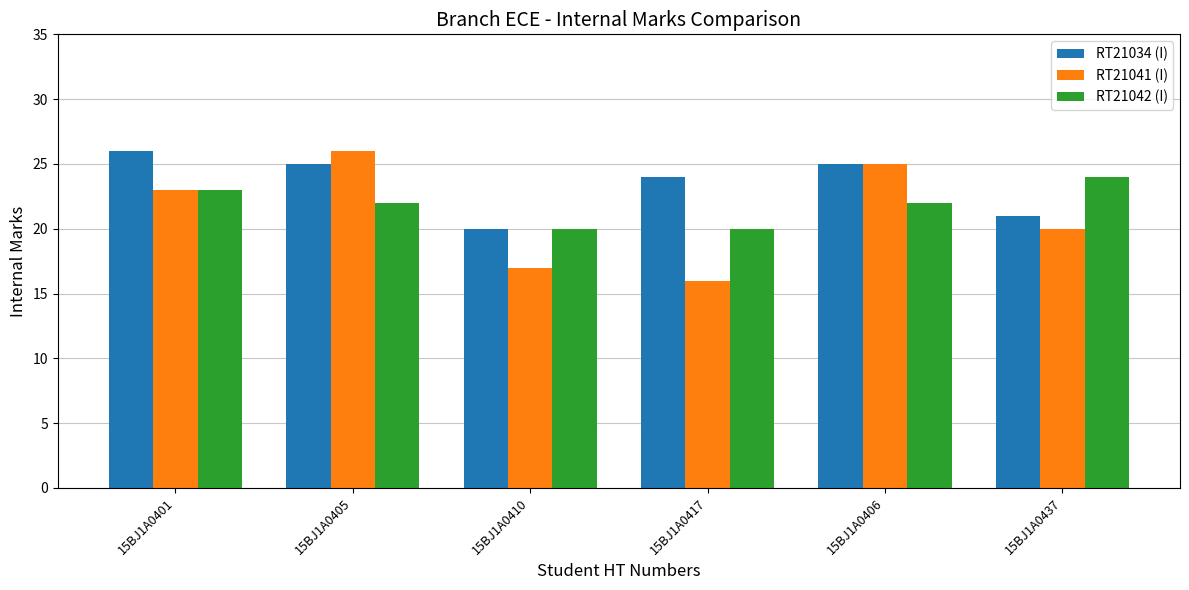

What is the lowest value of the RT21041 (I) series?

16